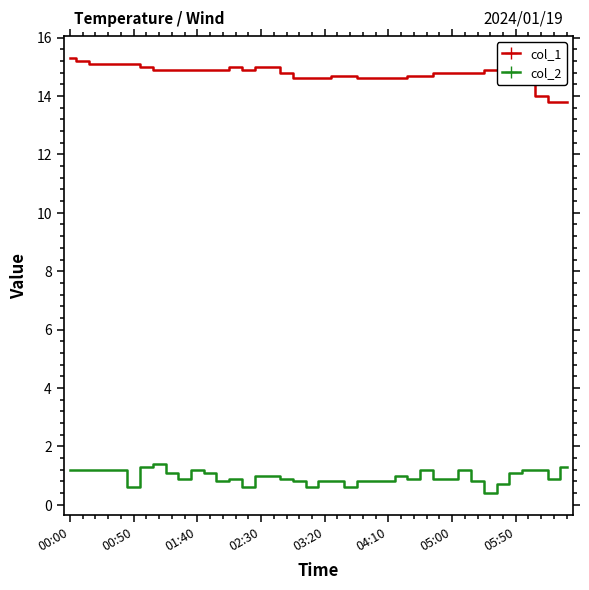

True or false: col_1 and col_2 intersect in this chart.

False